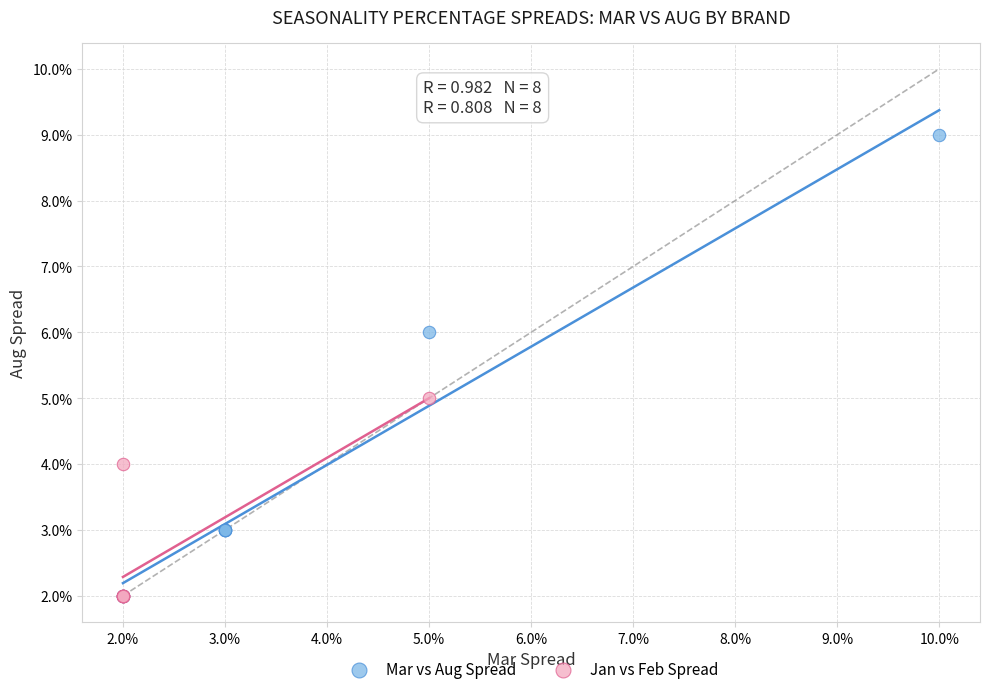

Which series has the widest spread of Y values?

Mar vs Aug Spread